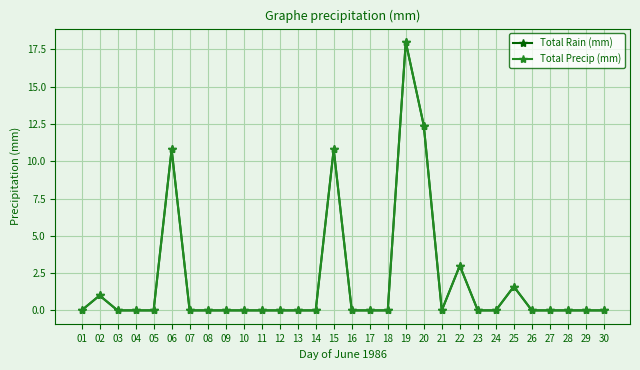

What is the average value of the Total Rain (mm) series?

1.9